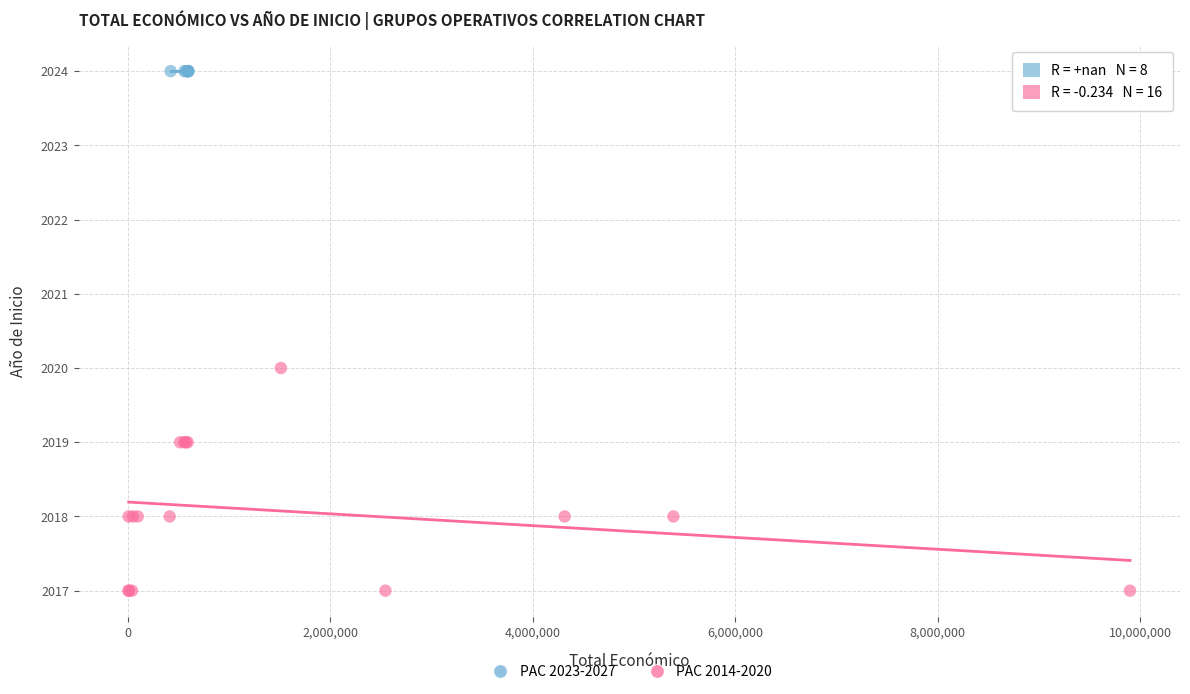

Which series contains the lowest Y value?

PAC 2014-2020